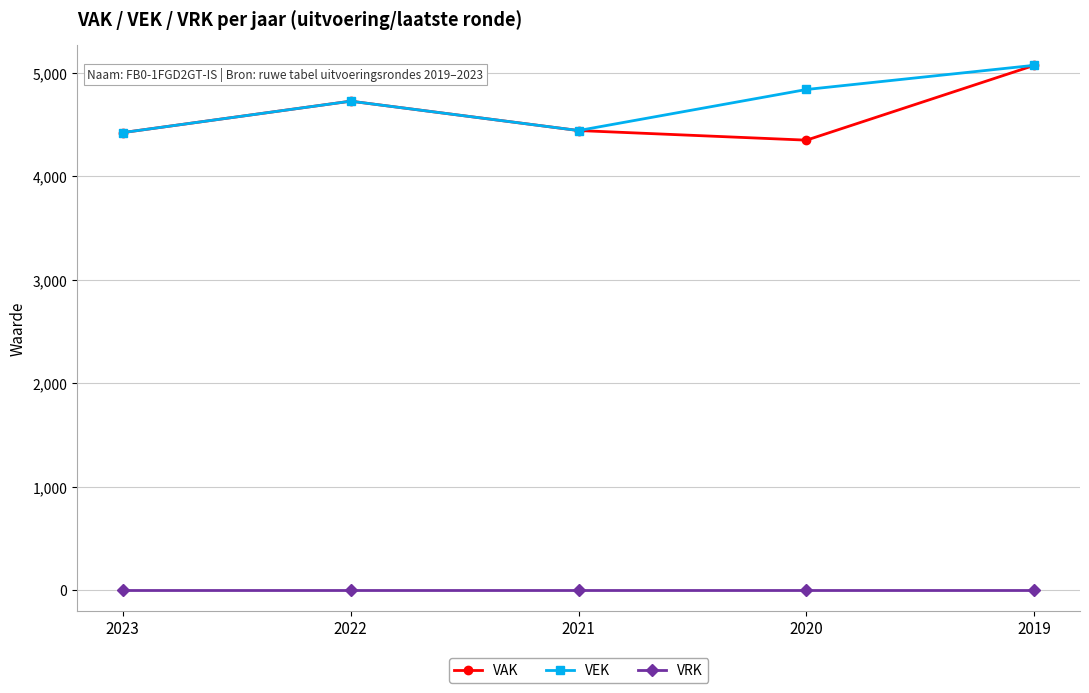

How many lines are shown in the chart?

3